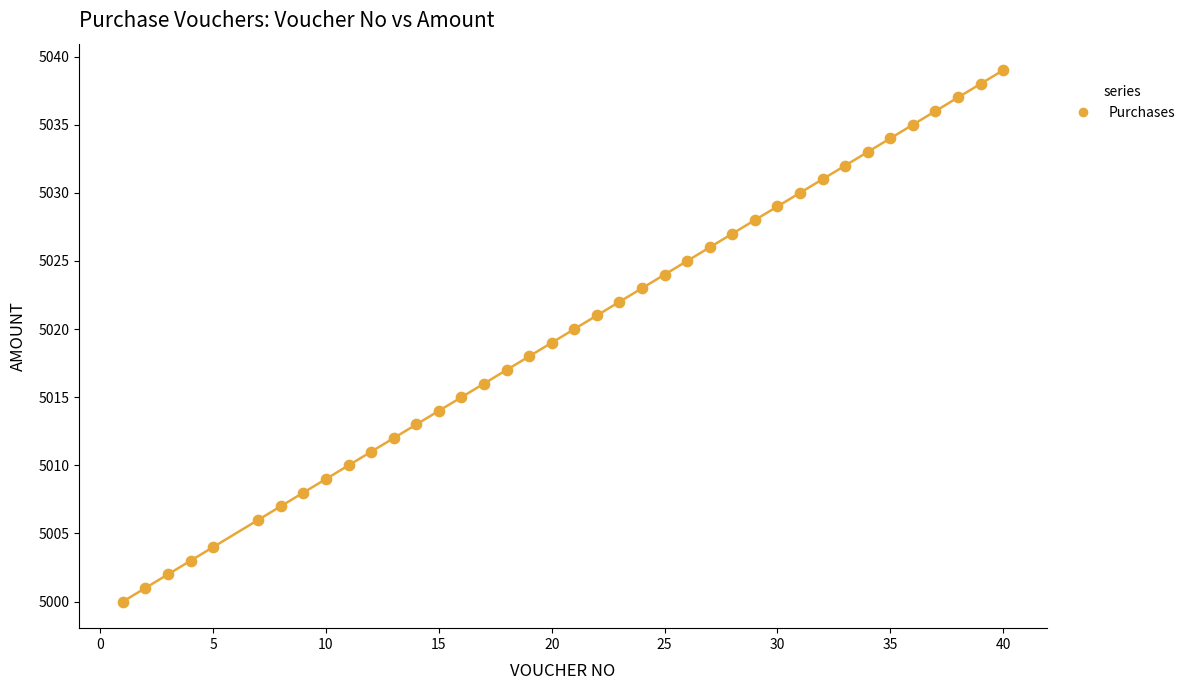

What is the range of Y values (max minus min)?

39